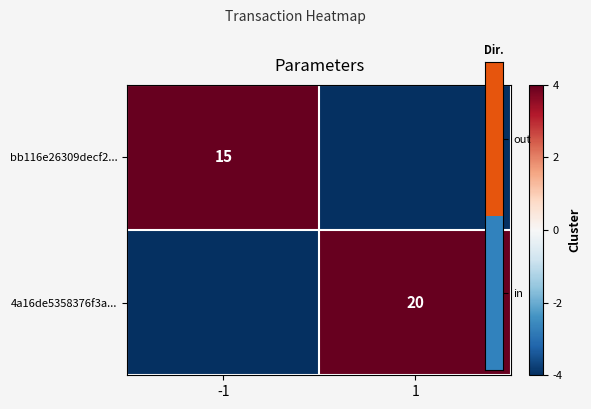

What is the difference between the maximum and minimum values in the bb116e26309decf2... series?

15.0